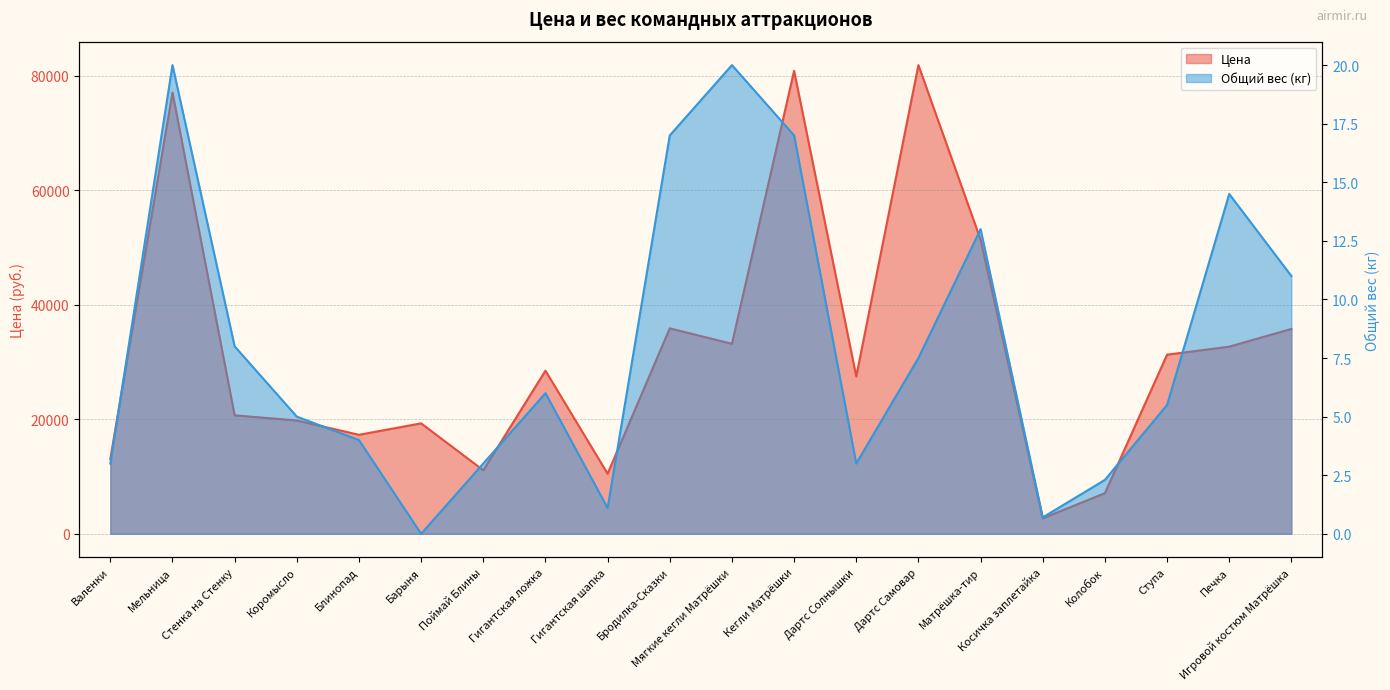

True or false: Цена and Общий вес (кг) cross at least once.

False